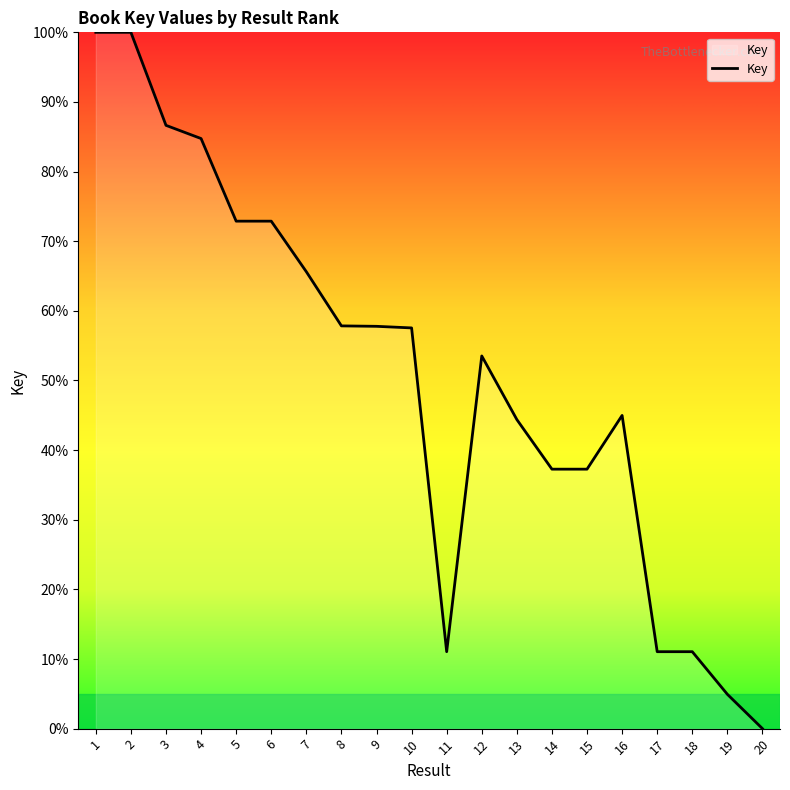

What is the difference between the values at 6 and 13?

28.5